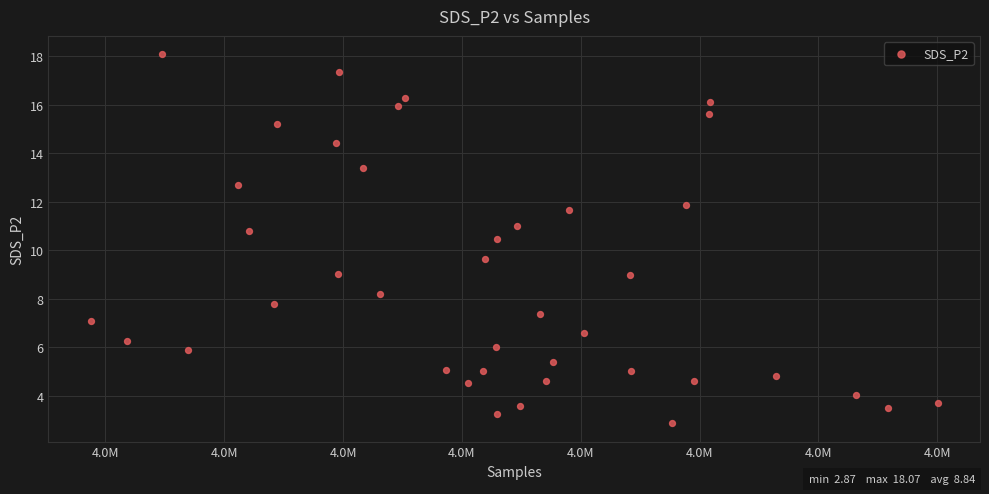

What is the range of Y values (max minus min)?

15.2